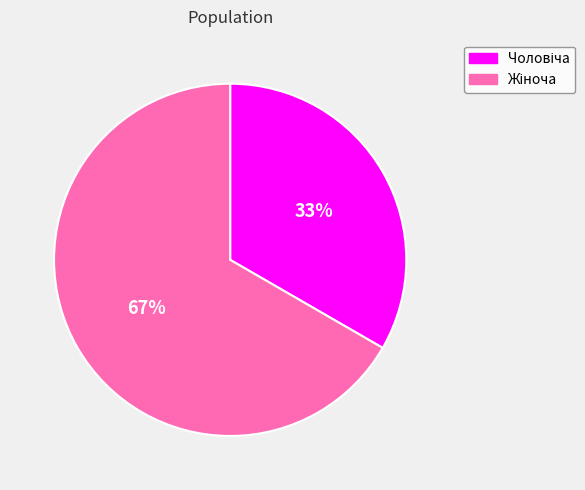

How many segments does this pie chart have?

2